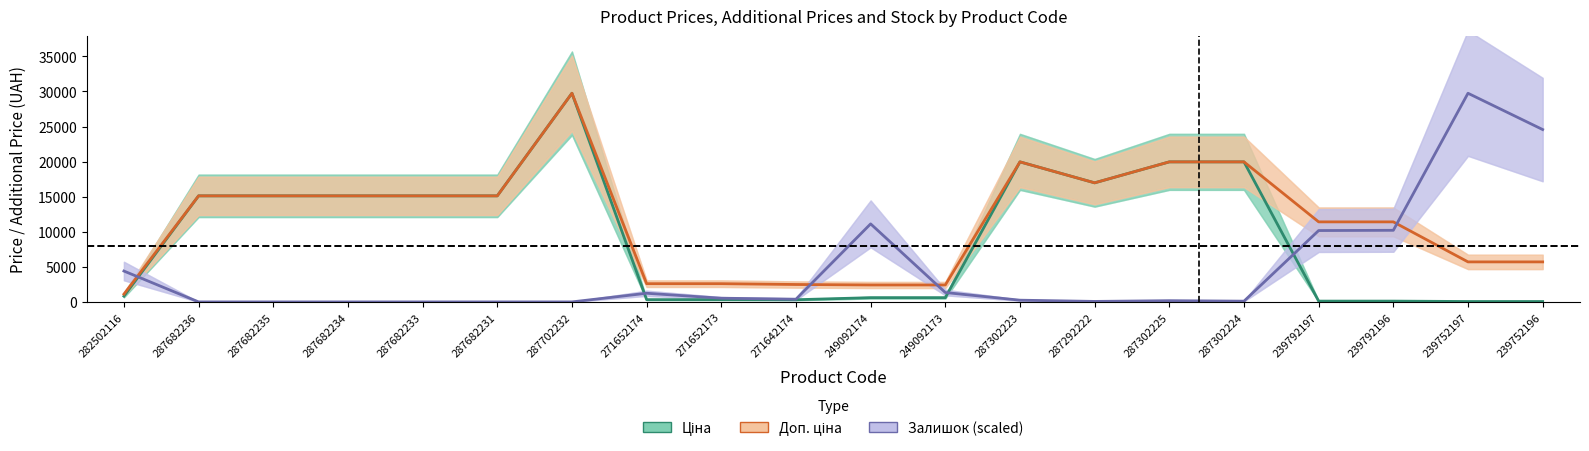

At which label is Залишок (scaled) closest to 14873?

249092174